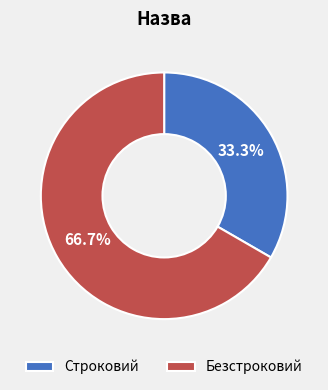

Which category has the biggest portion of the pie?

Безстроковий